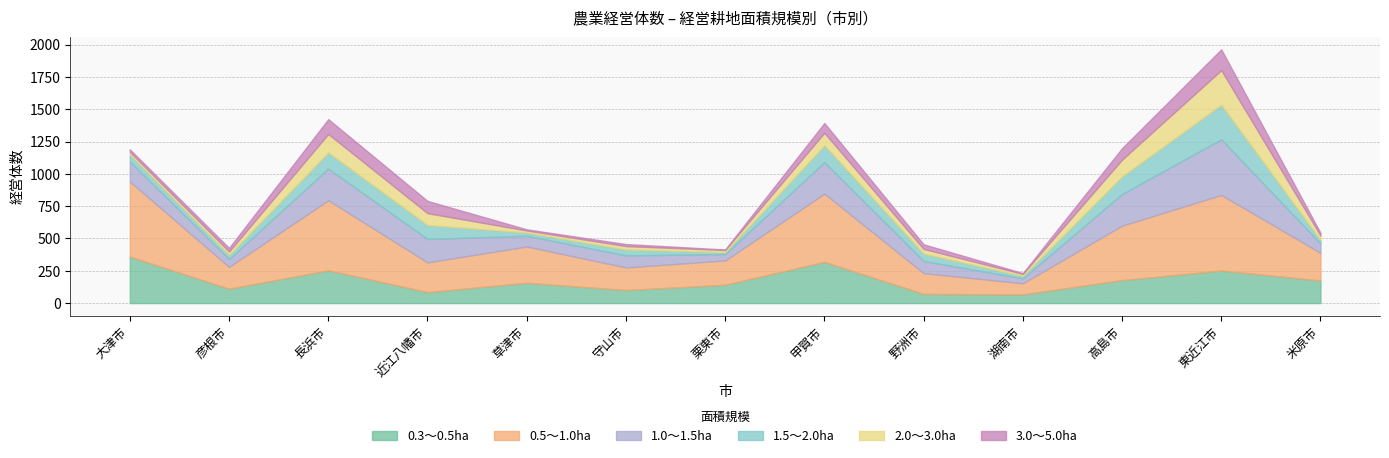

What is the difference between the maximum and minimum values in the 3.0～5.0ha series?

157